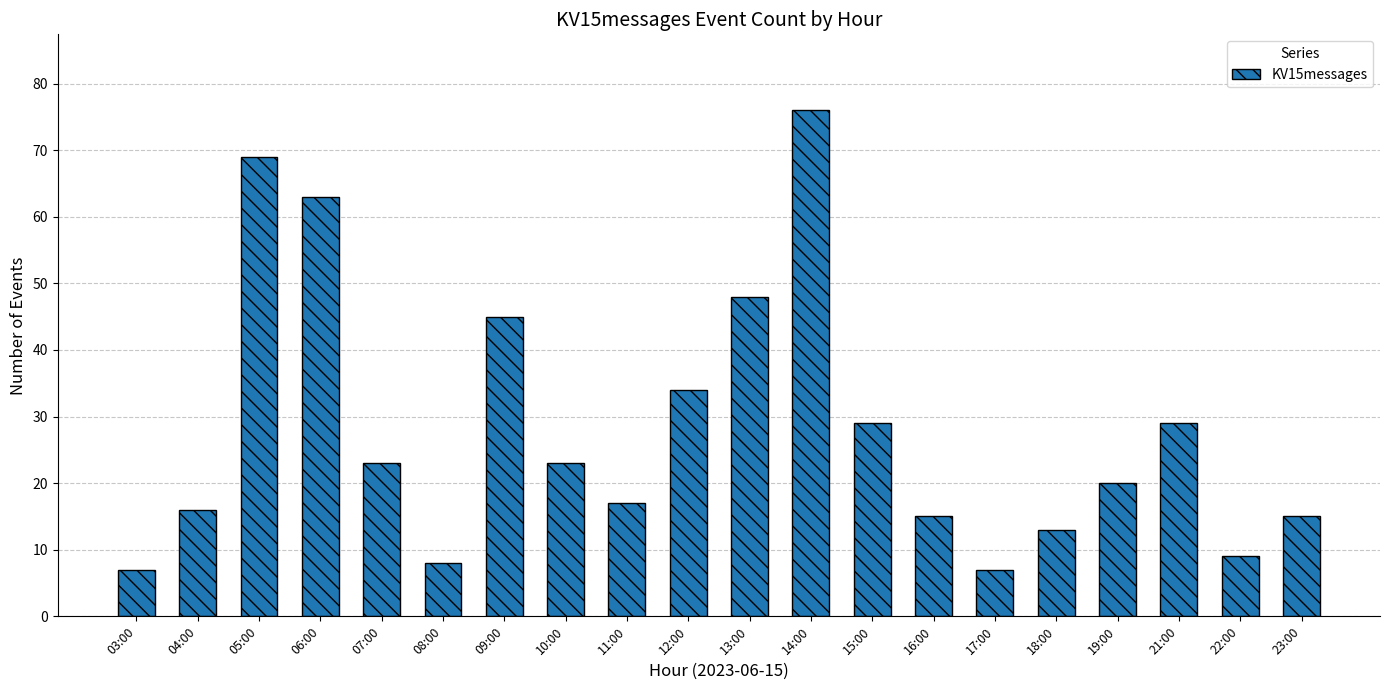

Reading left to right, extract all data points from this chart.

03:00=7	04:00=16	05:00=69	06:00=63	07:00=23	08:00=8	09:00=45	10:00=23	11:00=17	12:00=34	13:00=48	14:00=76	15:00=29	16:00=15	17:00=7	18:00=13	19:00=20	21:00=29	22:00=9	23:00=15